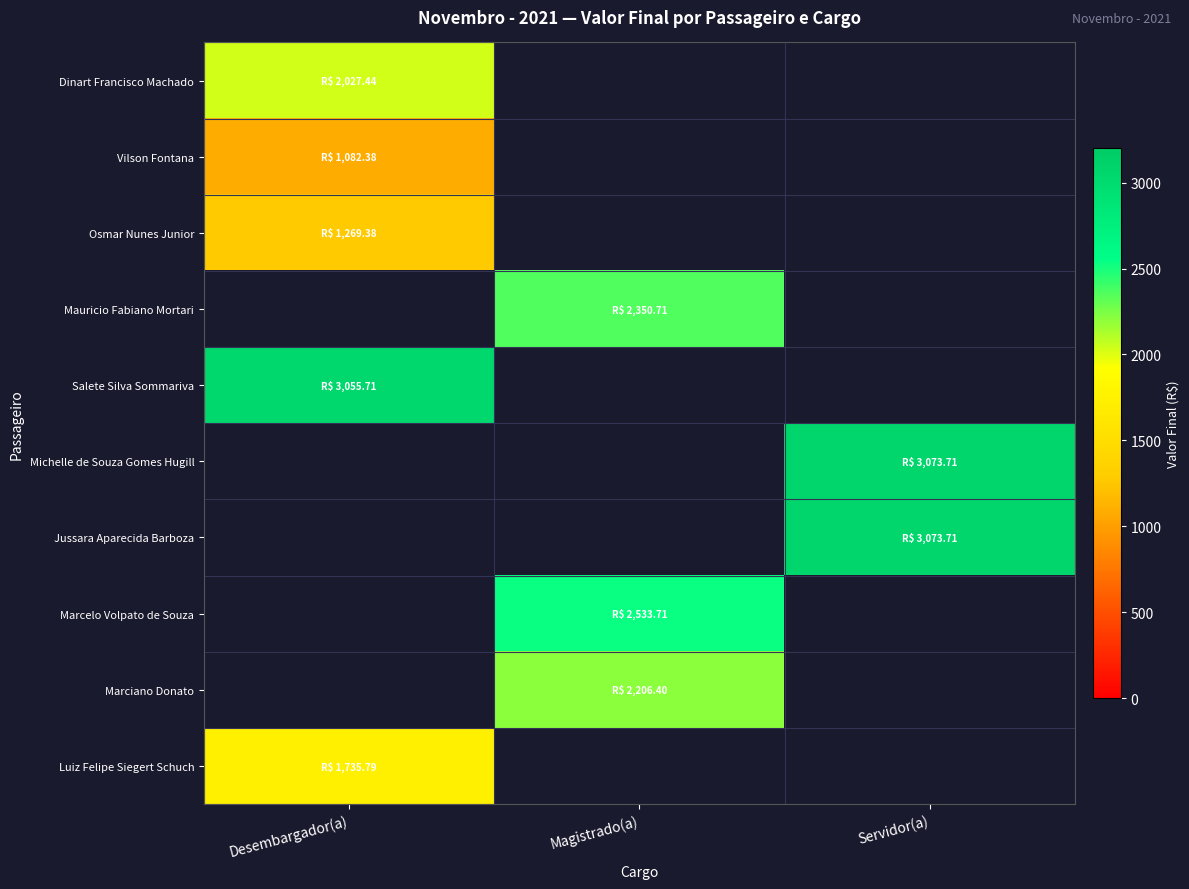

List the labels in order of Luiz Felipe Siegert Schuch value, smallest first.

Desembargador(a), Magistrado(a), Servidor(a)